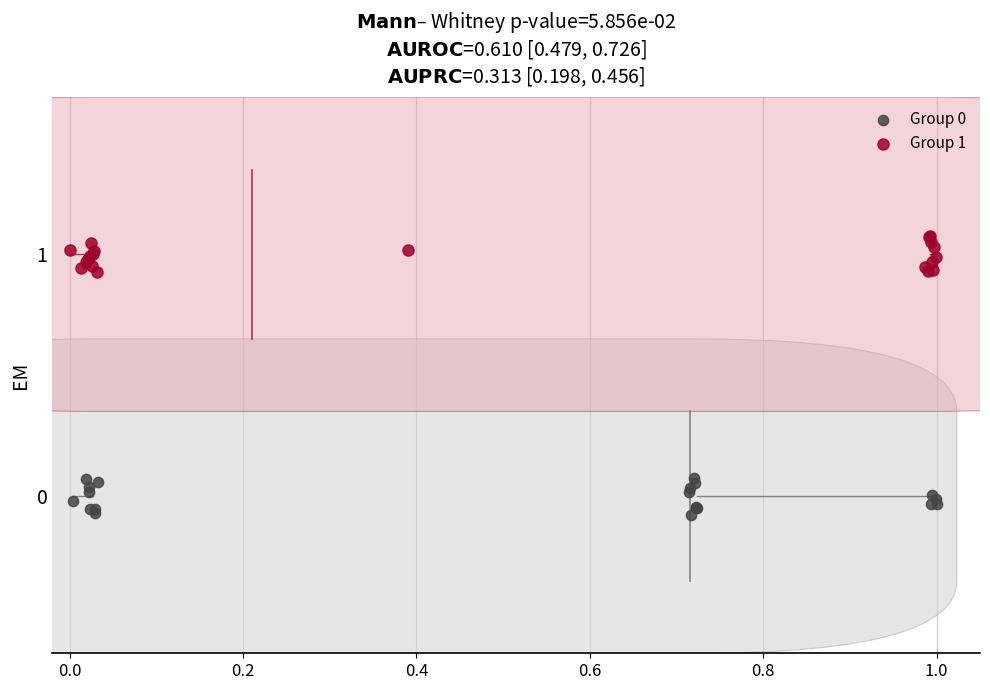

Which series reaches the maximum Y coordinate?

Group 1